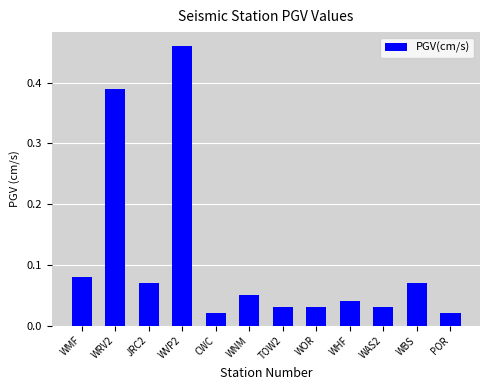

Which category has the highest value across all series?

WVP2